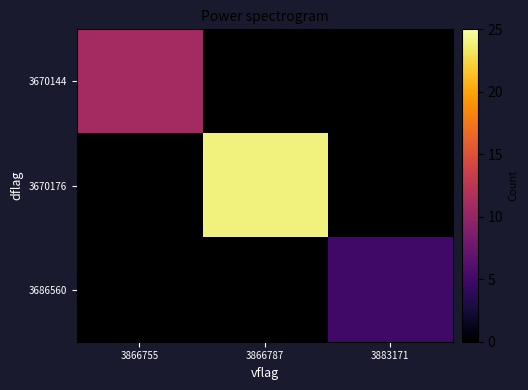

What is the approximate value of 3670176 at 3866787?

24.0